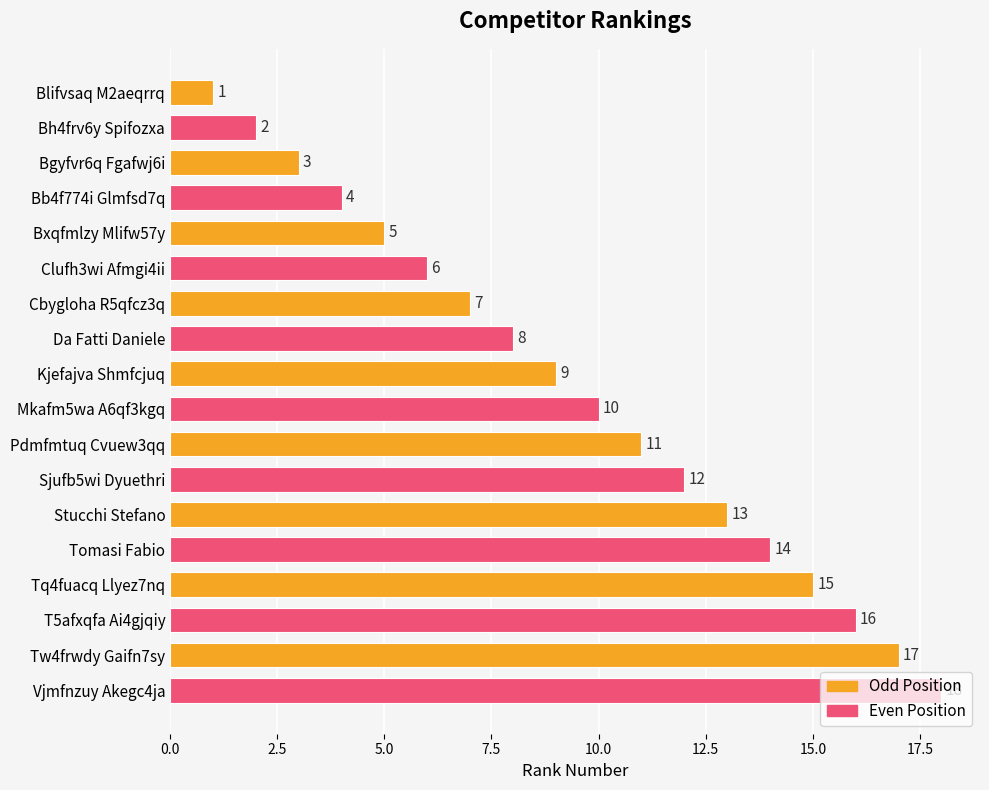

What is the label of the 17th bar from the bottom?

Bh4frv6y Spifozxa